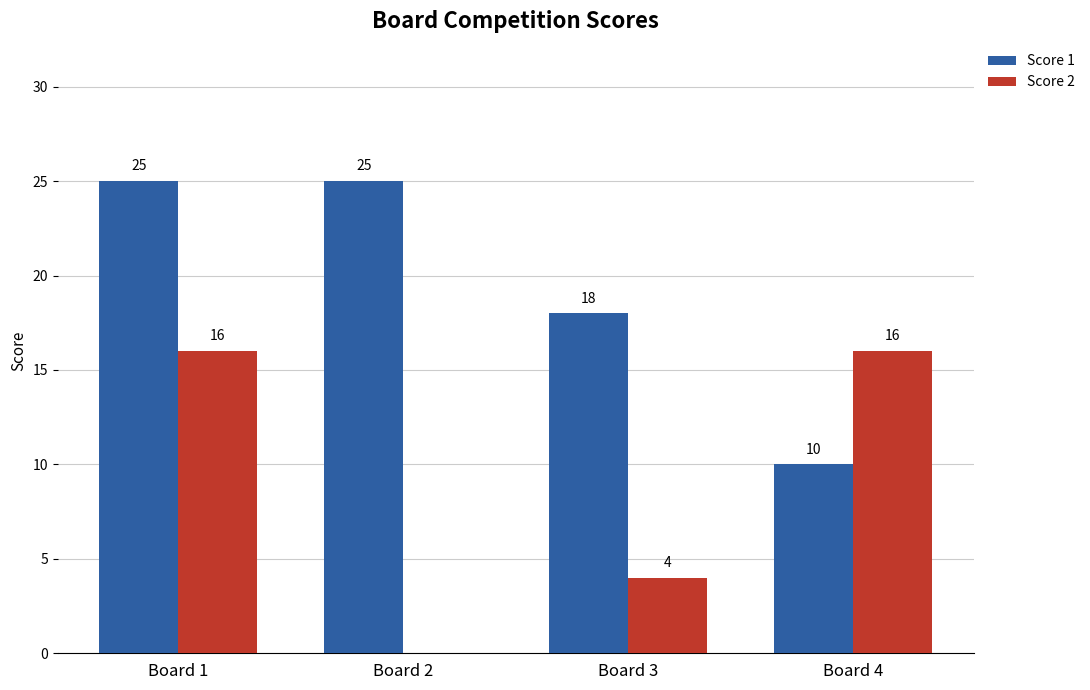

The Score 2 series shows 6 at Board 4. True or false?

False